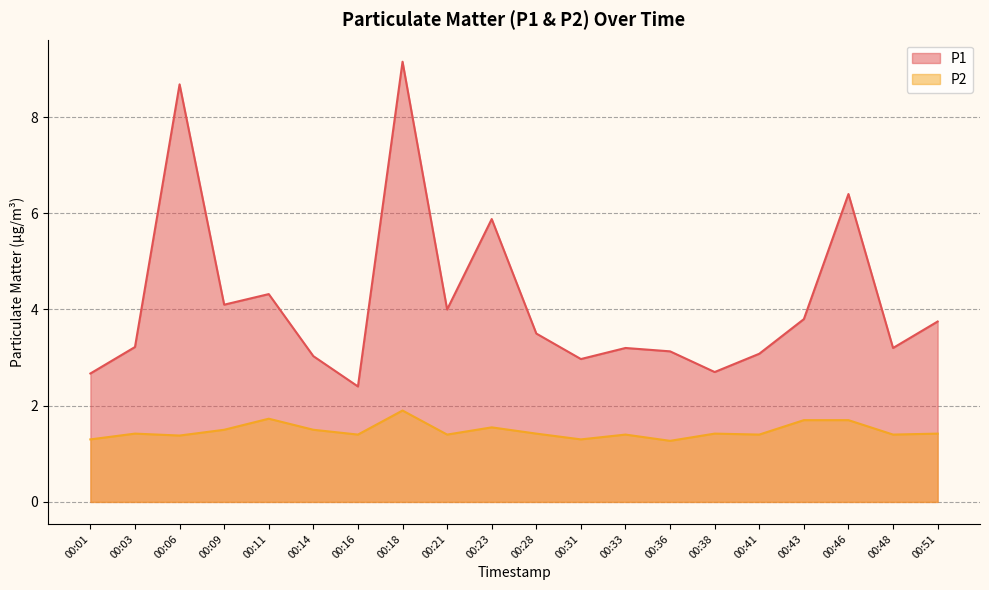

What is the lowest value of the P1 series?

2.4